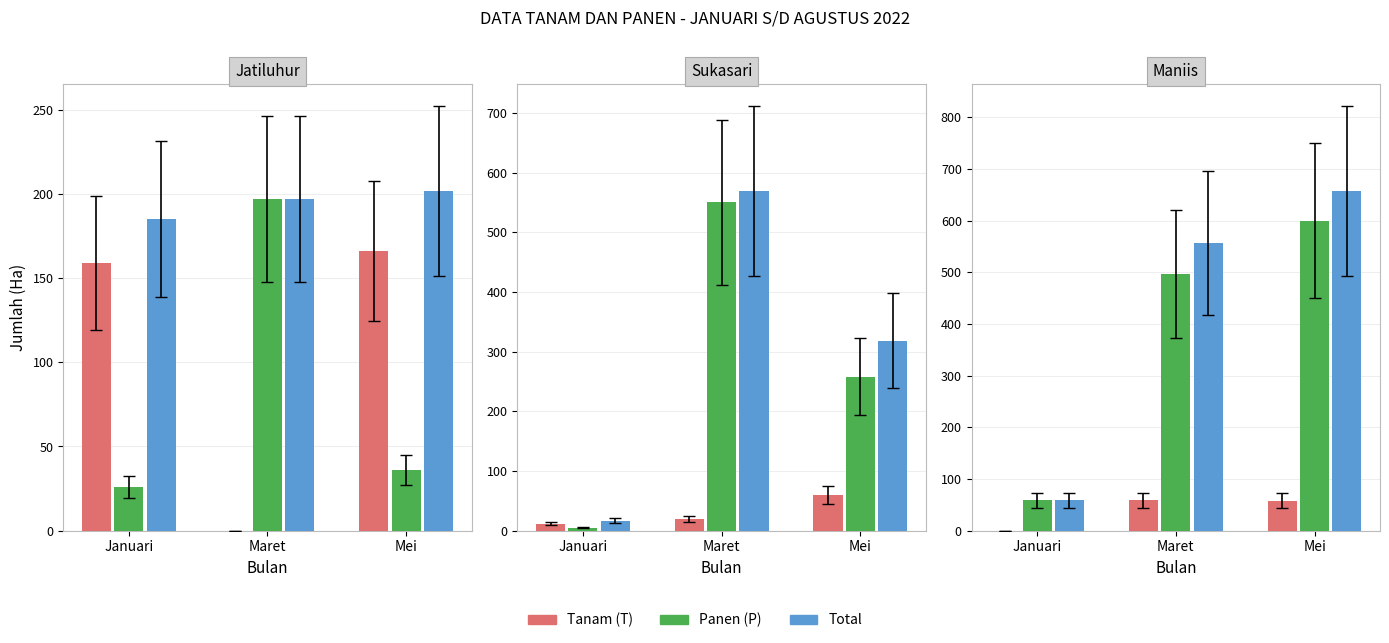

At which label does Total reach its minimum?

Januari